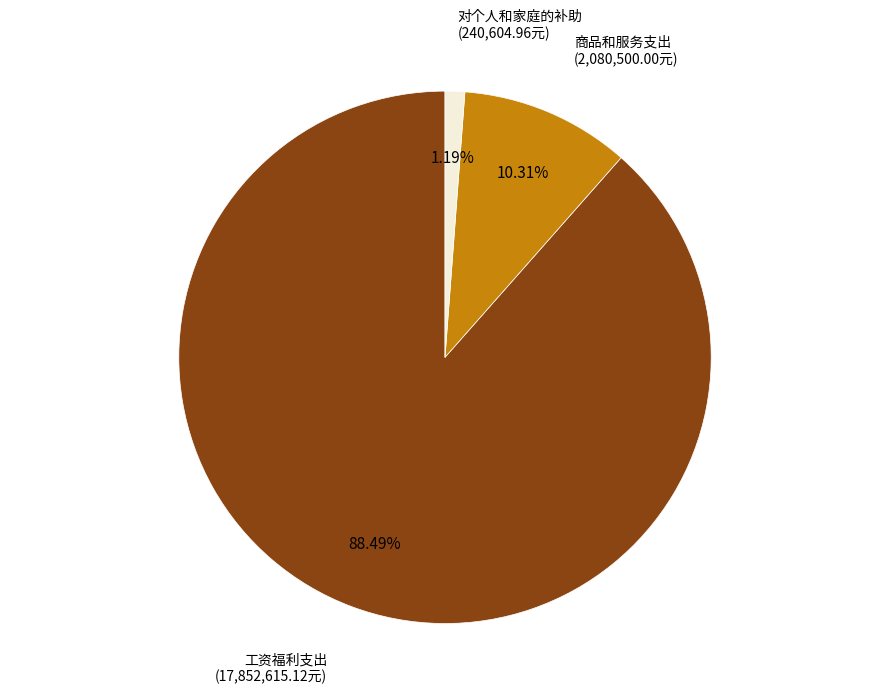

Which slice is the smallest?

对个人和家庭的补助